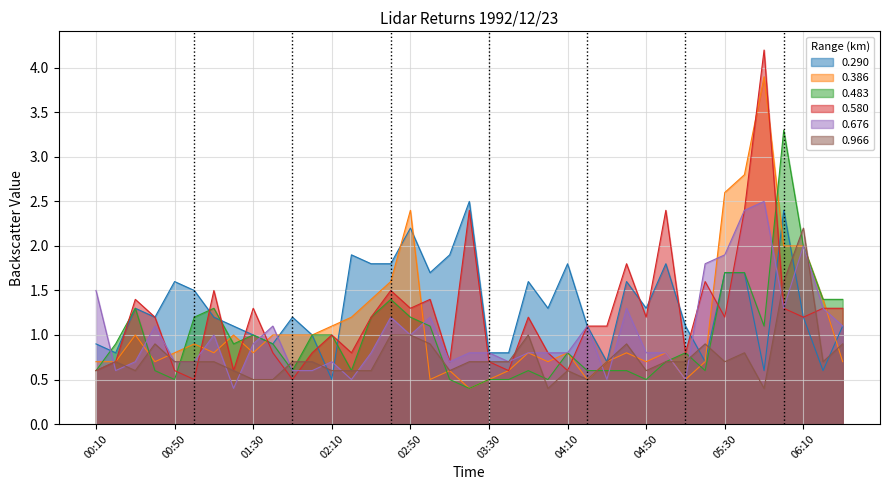

What are all the series names shown in the legend?

0.290, 0.386, 0.483, 0.580, 0.676, 0.966